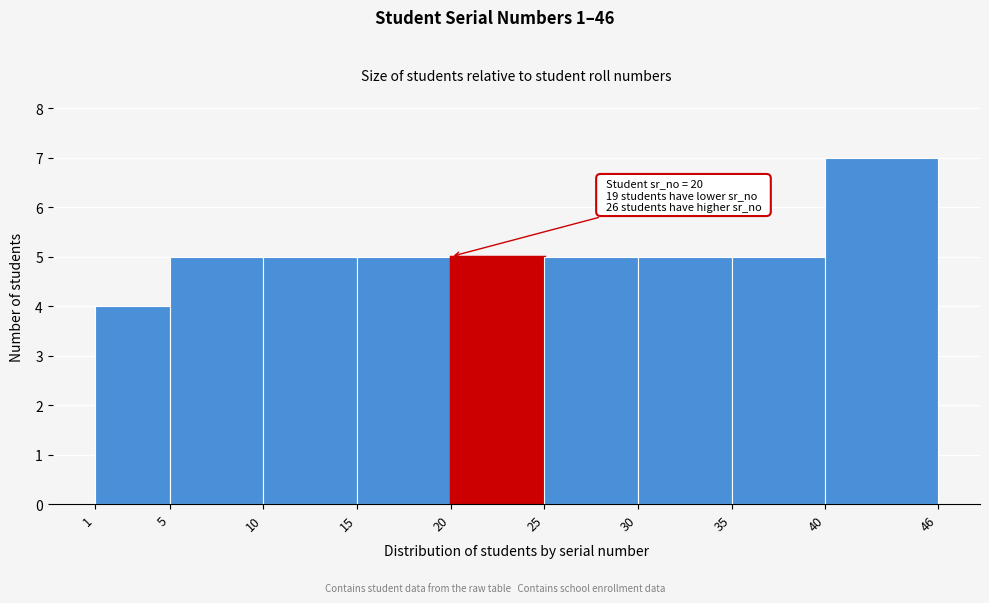

Over which range of the x-axis is the bar tallest?

40 to 46